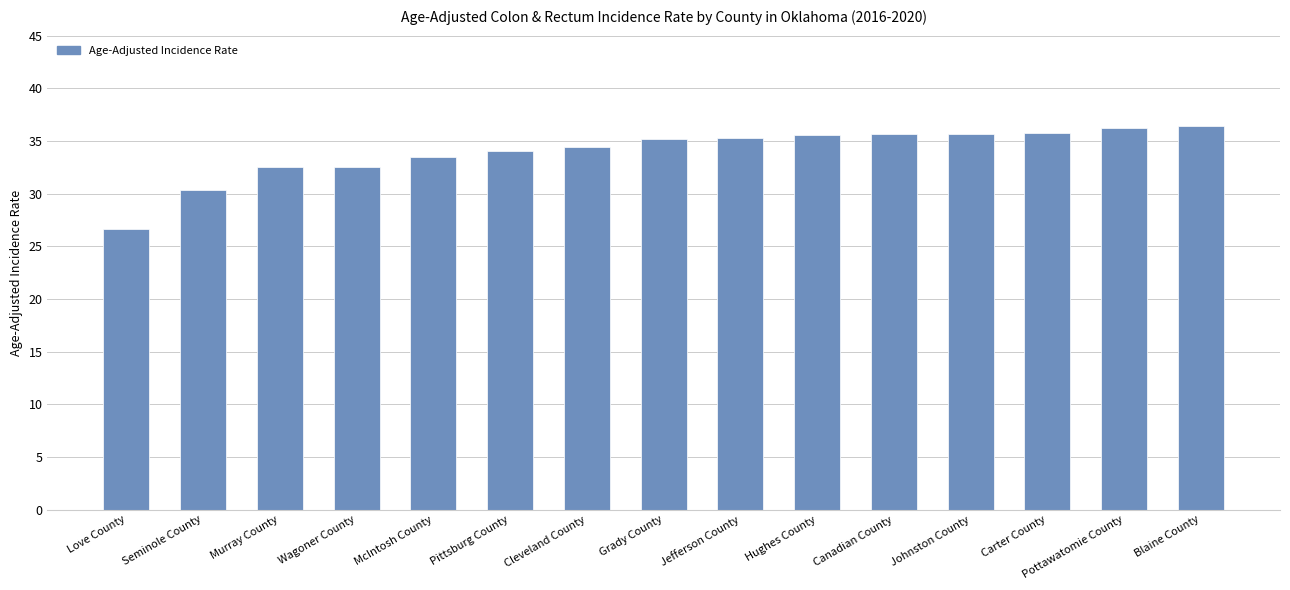

What is the sum of all values?

509.7